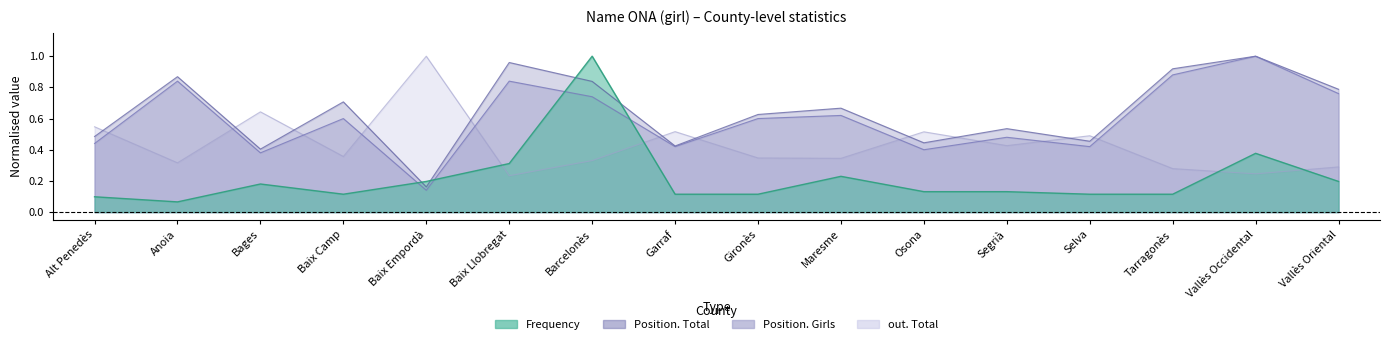

At how many categories does at least one series exceed 0?

16